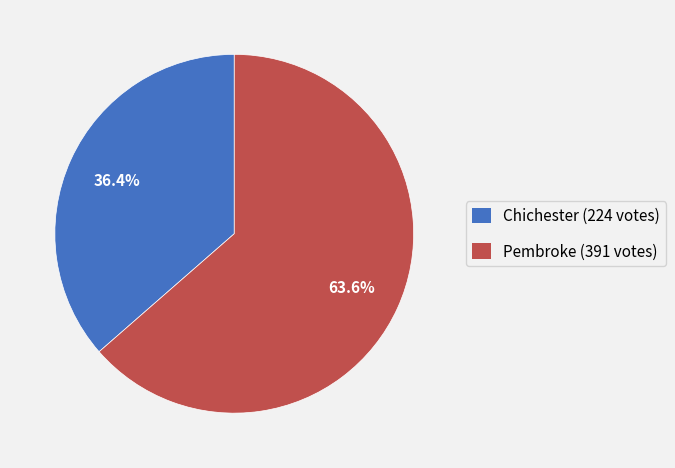

Is it true that Chichester is 22% of the pie?

False